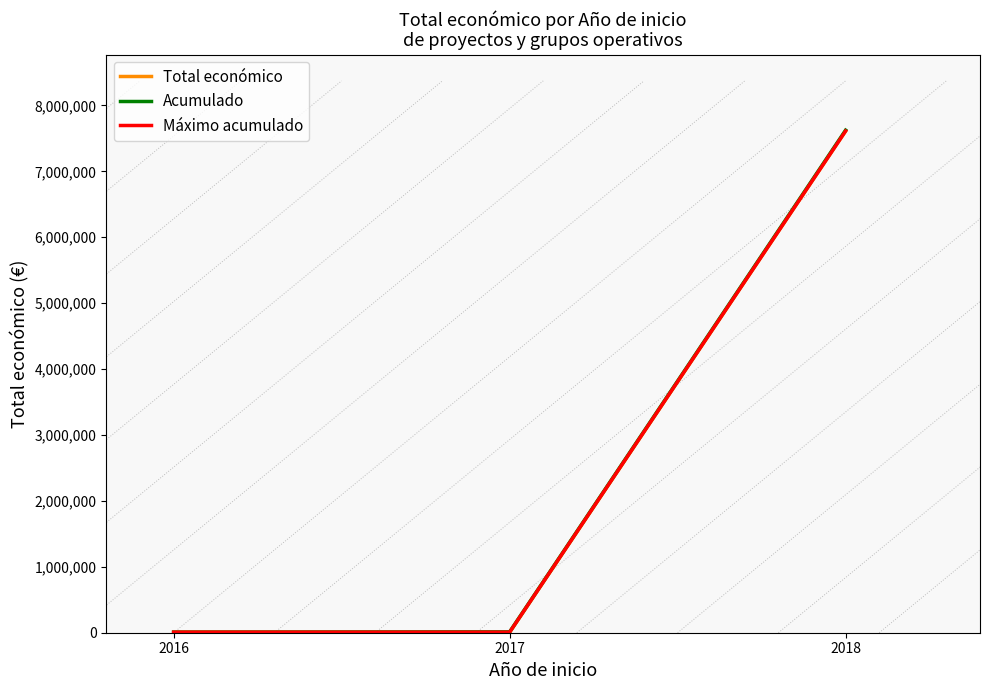

Which series has the widest spread of values?

Acumulado